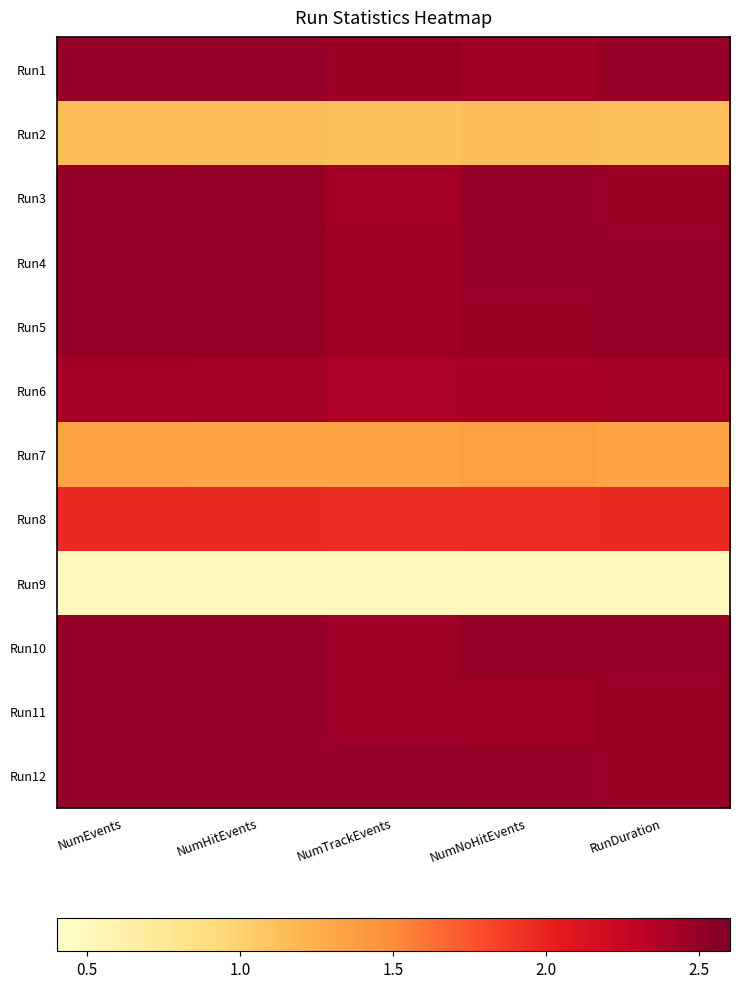

Which category has the lowest value across all series?

NumEvents